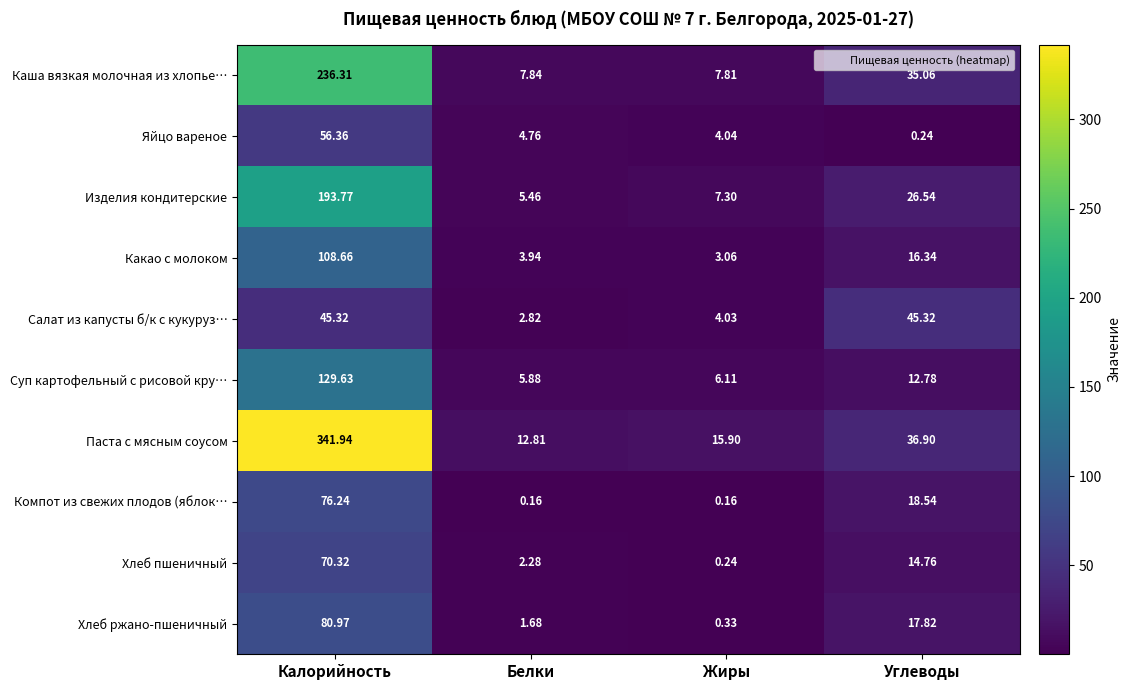

Which series has the largest total across all categories?

Паста с мясным соусом